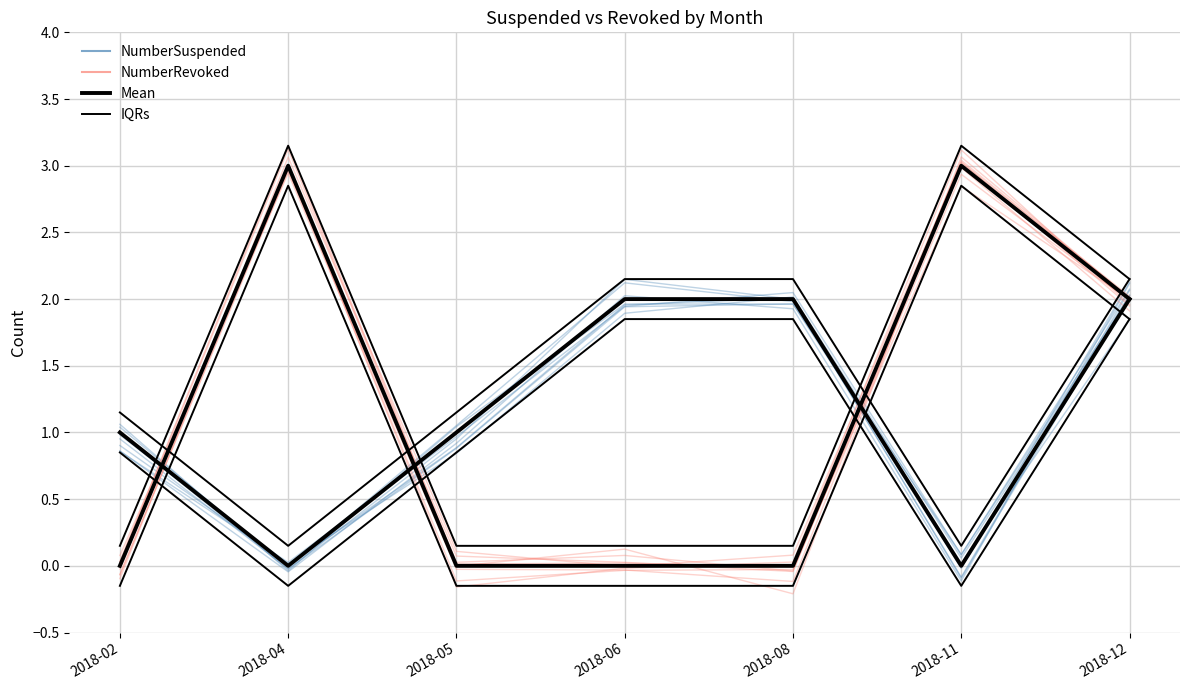

What is the value of the NumberSuspended point at the 1st from the left?

1